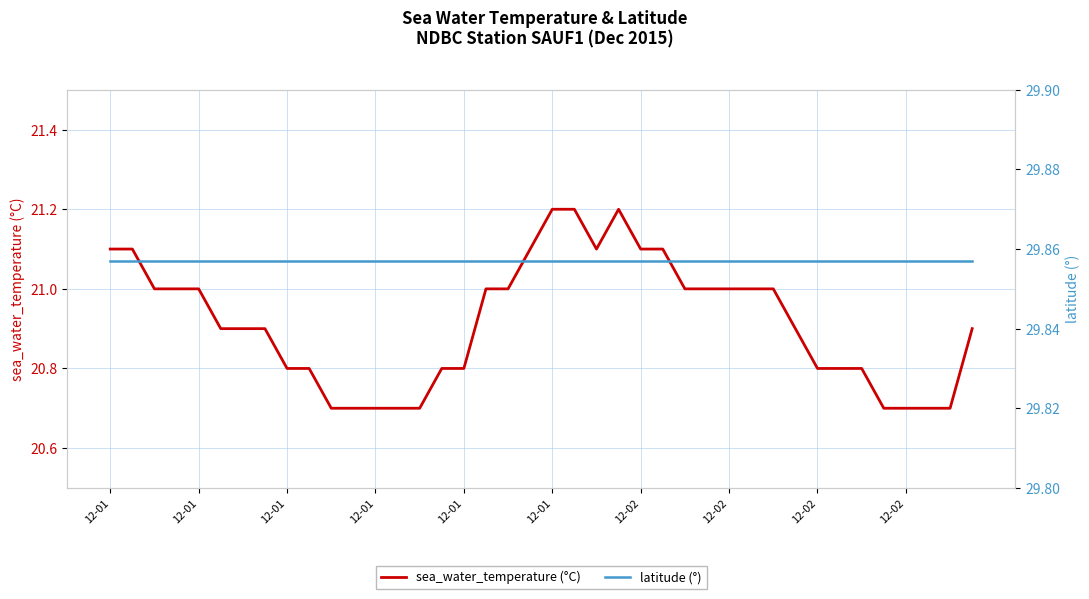

How many categories are shown in the chart?

40